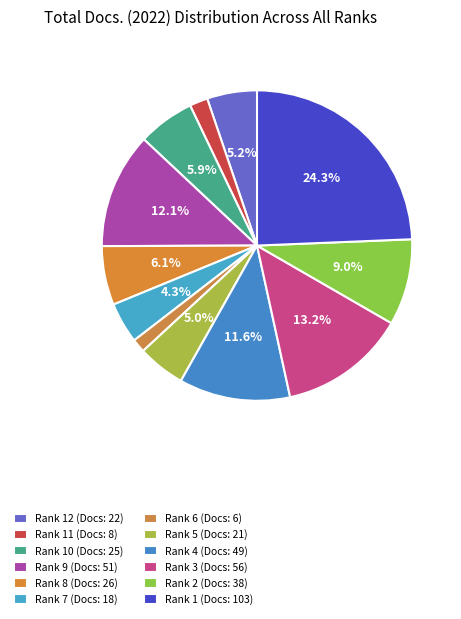

How many segments does this pie chart have?

12